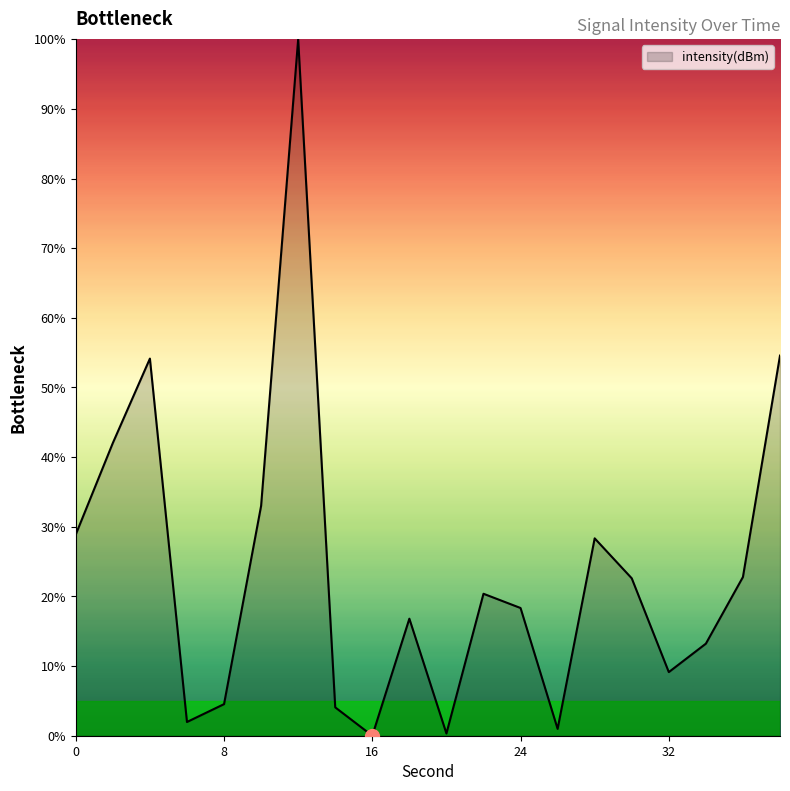

What is the difference between the maximum and minimum values?

100.0